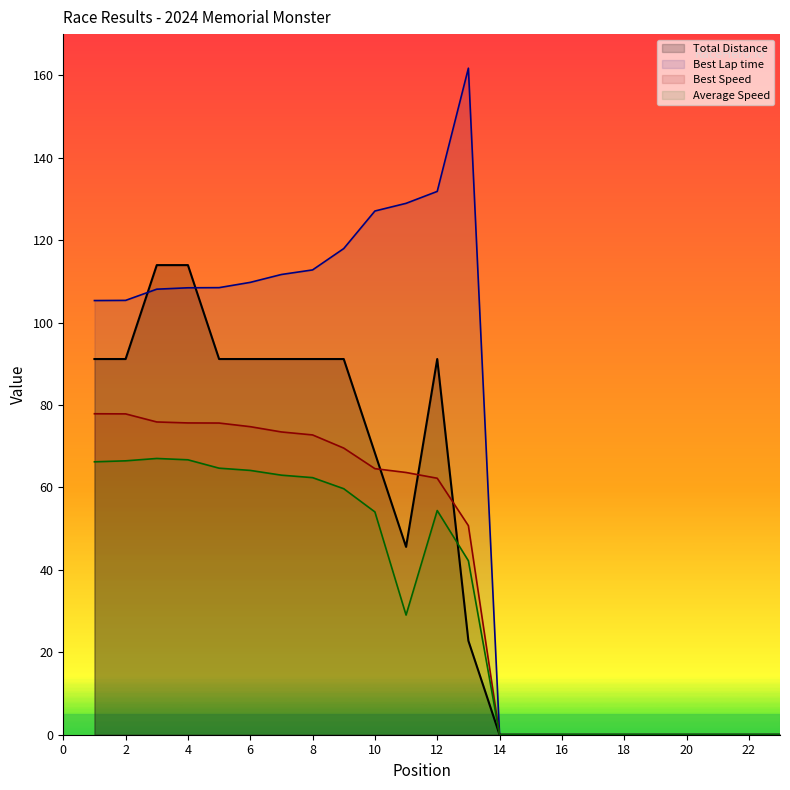

Is the value of Best Speed at 6 greater than the value of Best Lap time at 15?

Yes